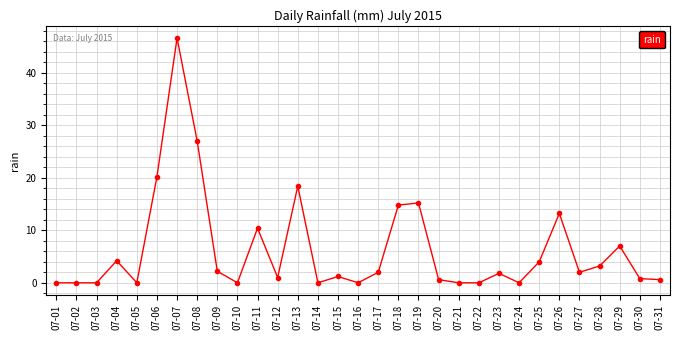

What is the change in value from 07-07 to 07-24?

-46.6